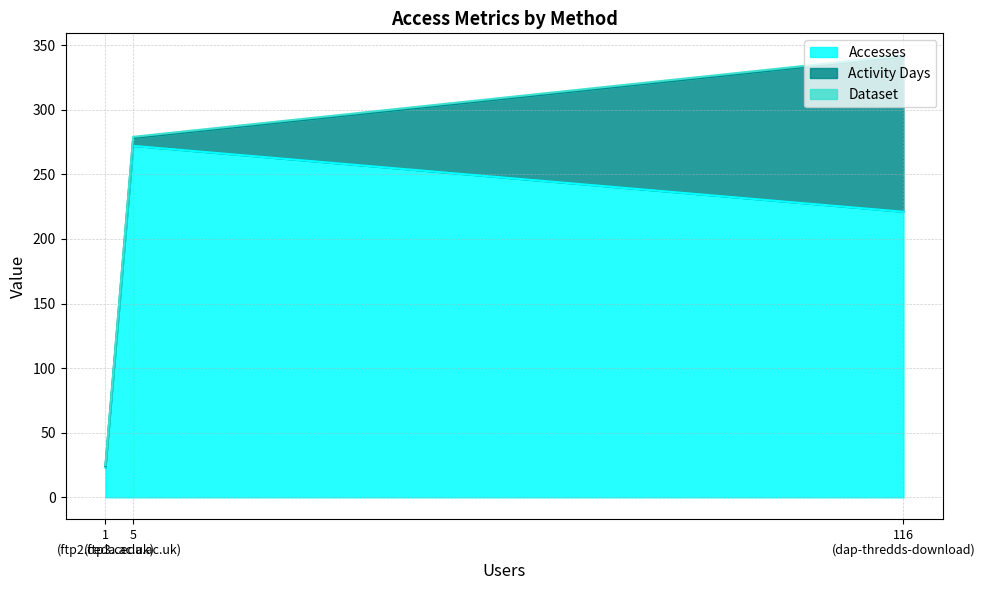

What is the difference between the highest and lowest values at ftp2.ceda.ac.uk?

22